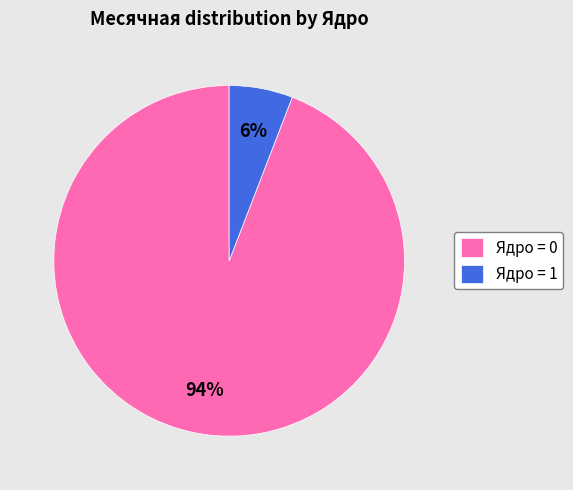

Which slice is the largest?

Ядро = 0